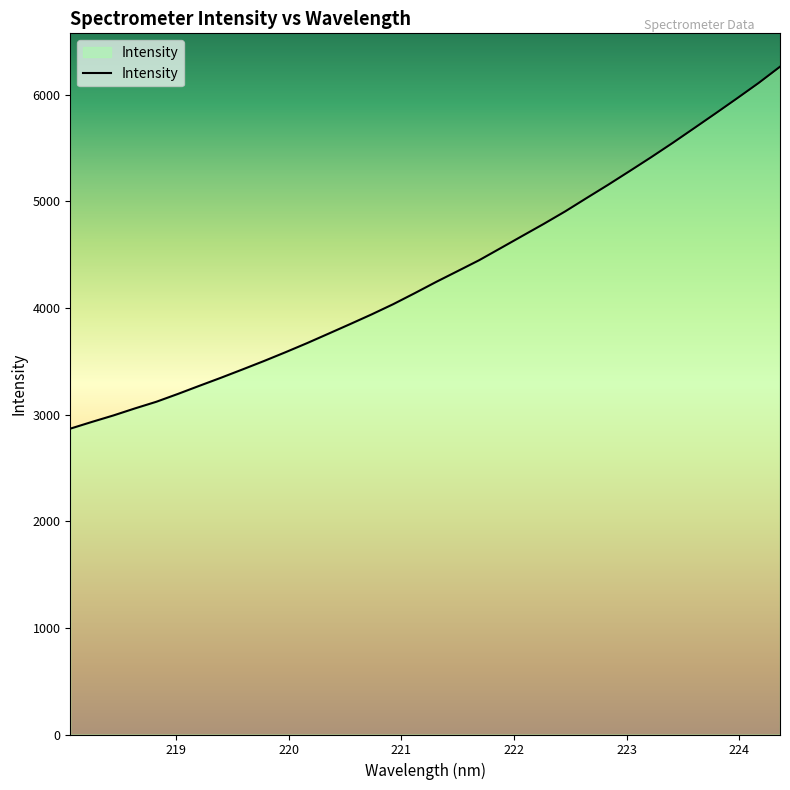

What is the minimum value shown in the chart?

2867.9